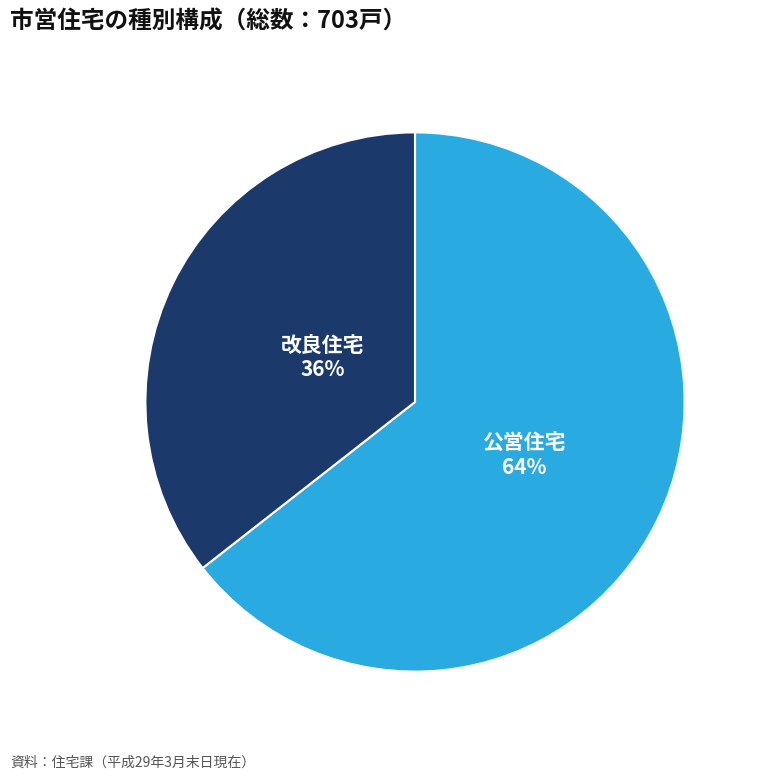

Combined, do 改良住宅 and 公営住宅 account for over 50%?

Yes